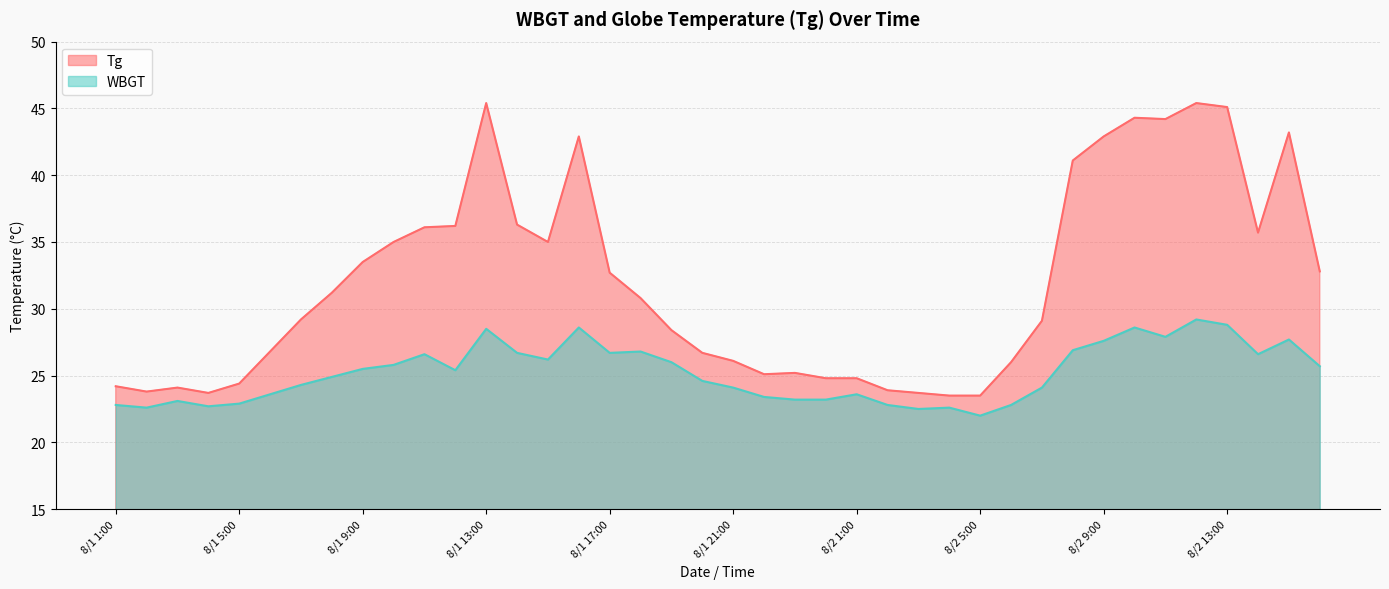

How many interior local peaks does the WBGT series have?

10